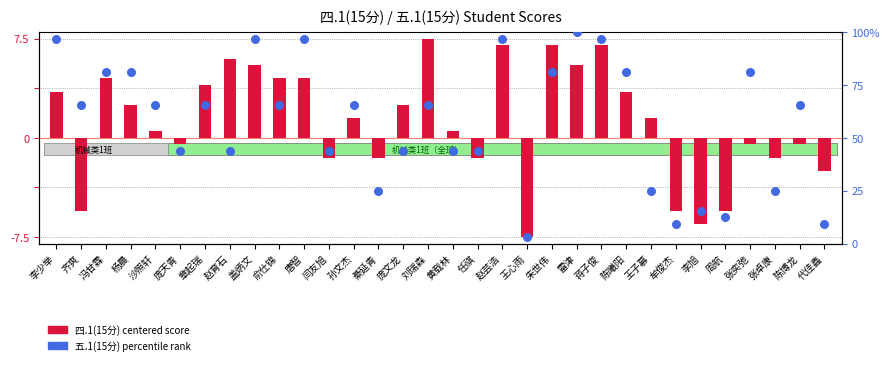

At how many categories does at least one series exceed 63?

18